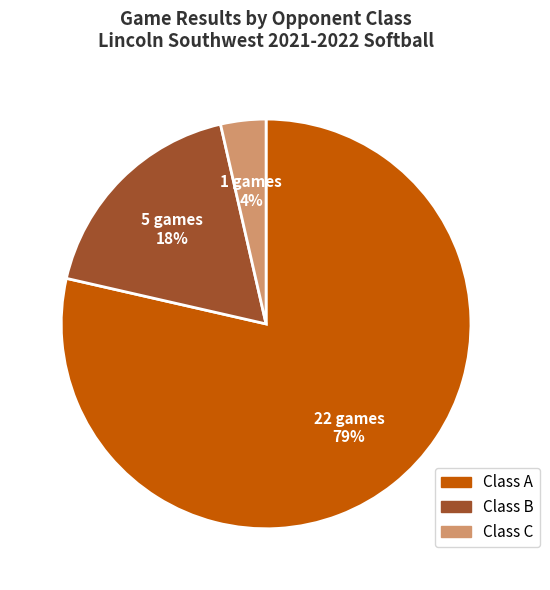

To the nearest percent, what is the average slice percentage?

33%